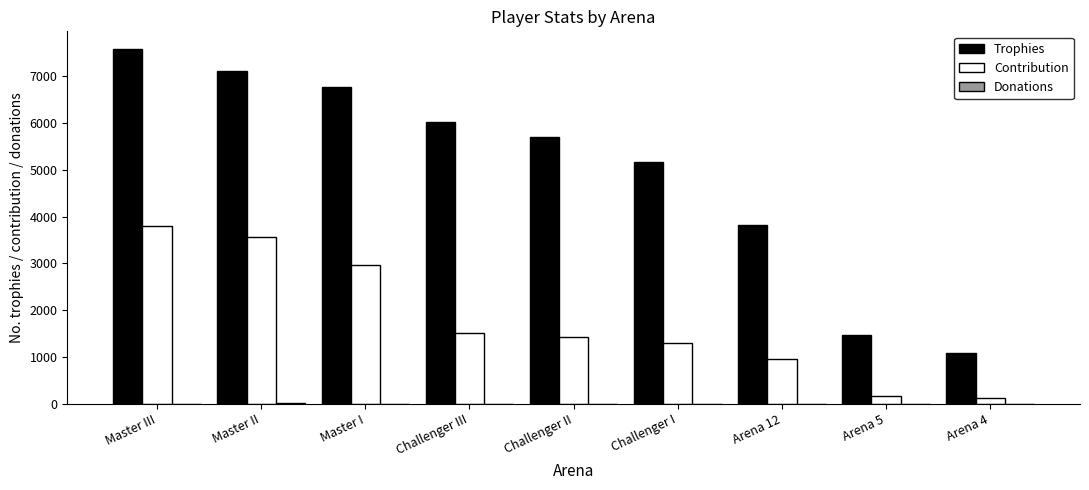

Which series changed the most between Arena 12 and Arena 5?

Trophies